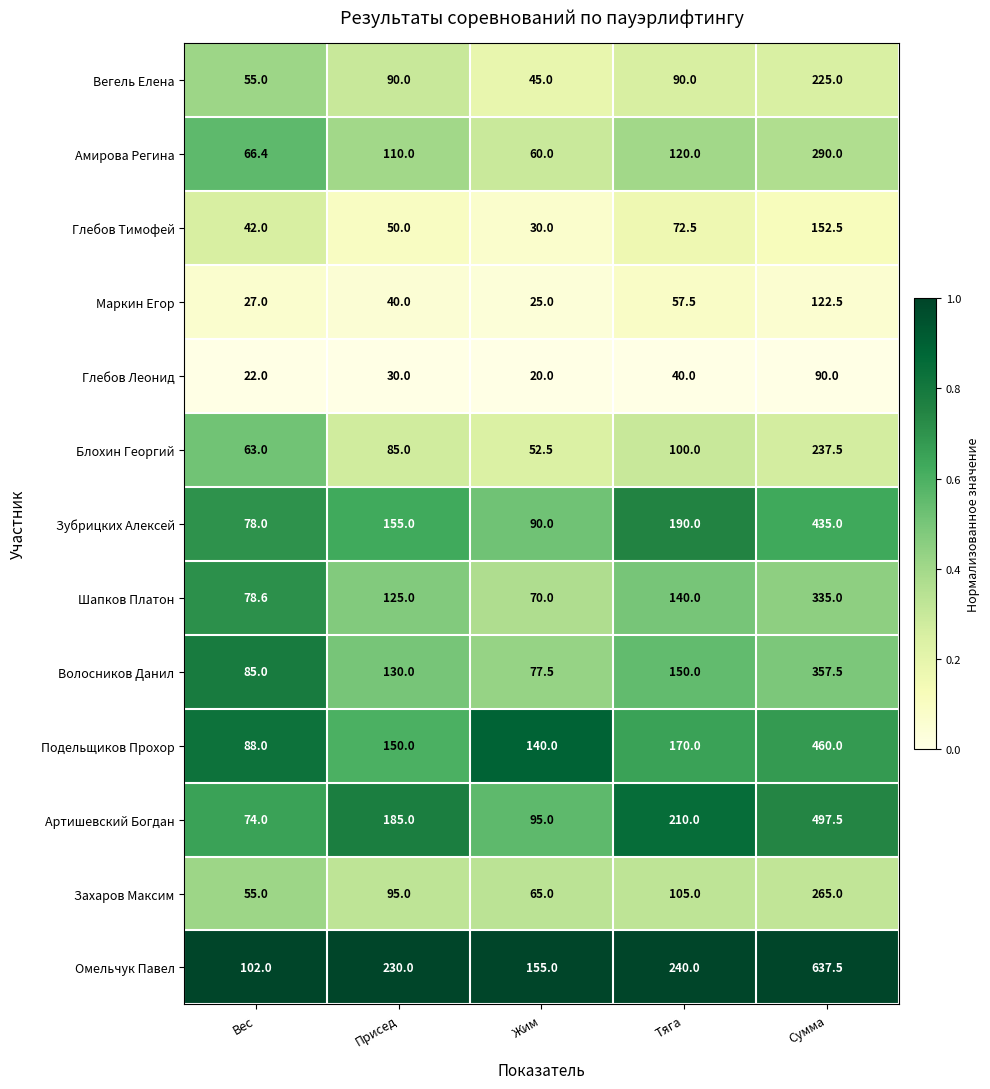

Which series has the largest total across all categories?

Омельчук Павел